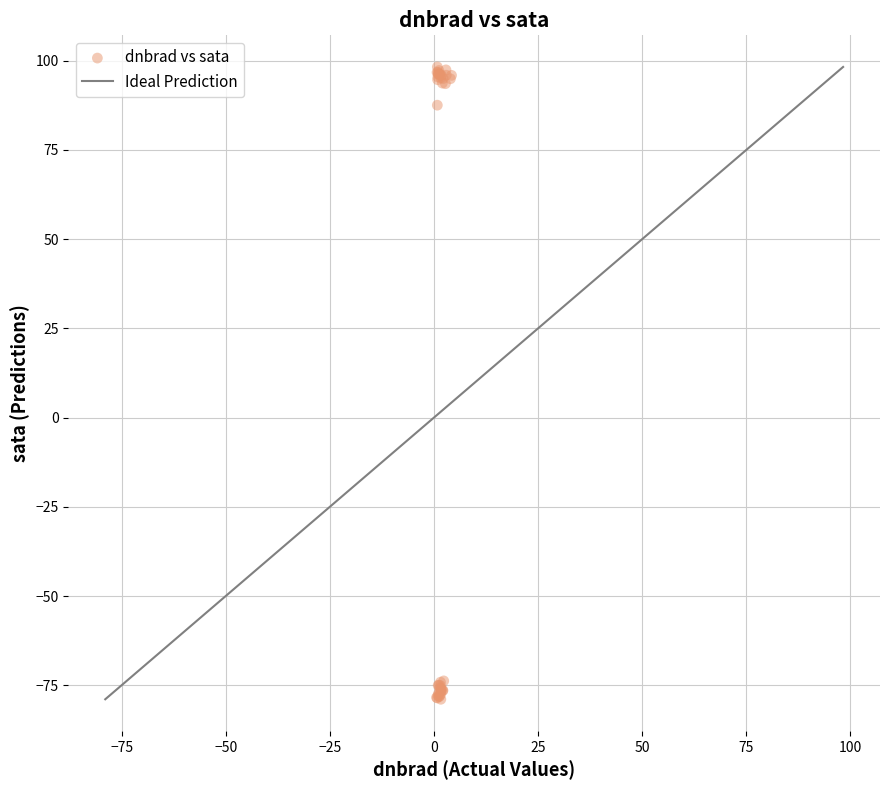

What Y value in the scatter plot is closest to 9?

87.5